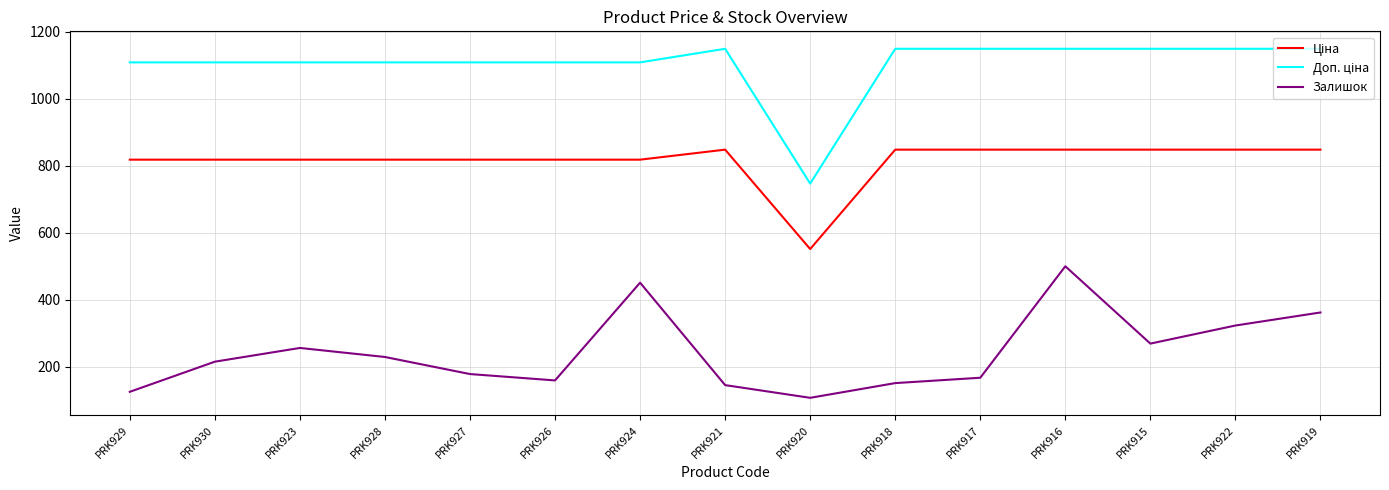

What is the difference between the highest and lowest values at PRK916?

649.7